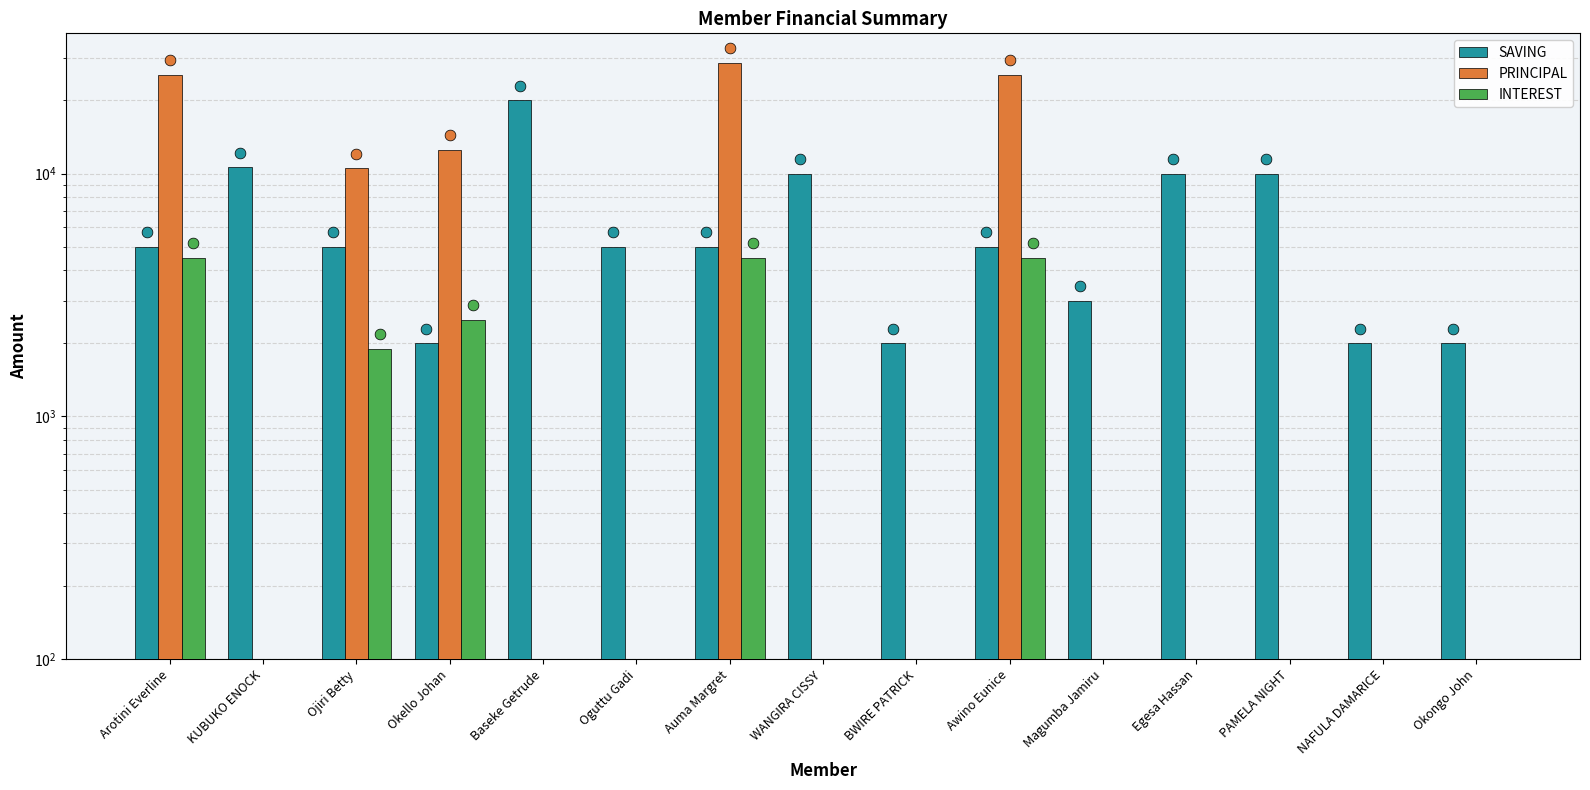

Is the value of SAVING at WANGIRA CISSY greater than the value of PRINCIPAL at PAMELA NIGHT?

Yes